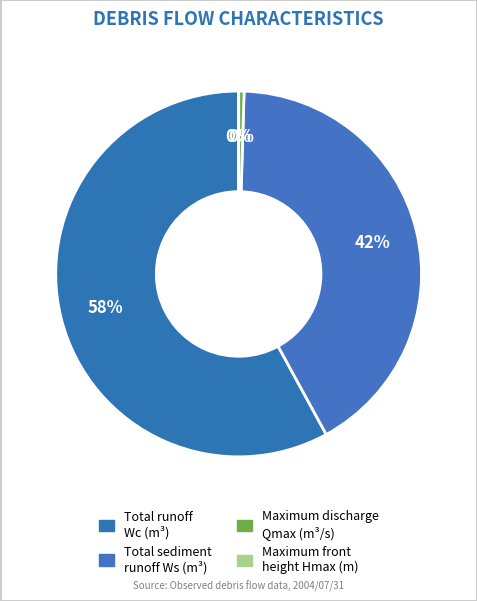

Rank the categories by value from lowest to highest.

Maximum front height Hmax, Maximum discharge Qmax, Total sediment runoff Ws, Total runoff Wc